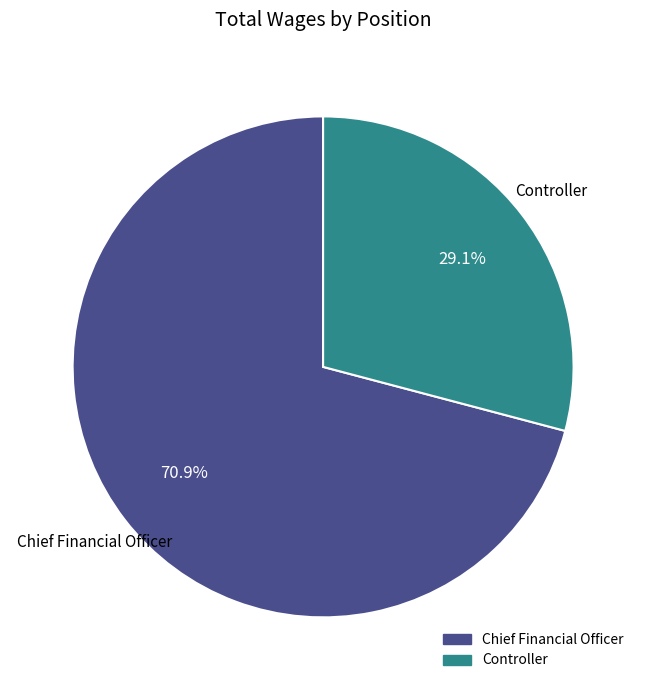

To the nearest percent, what is the combined percentage of Chief Financial Officer and Controller?

100%